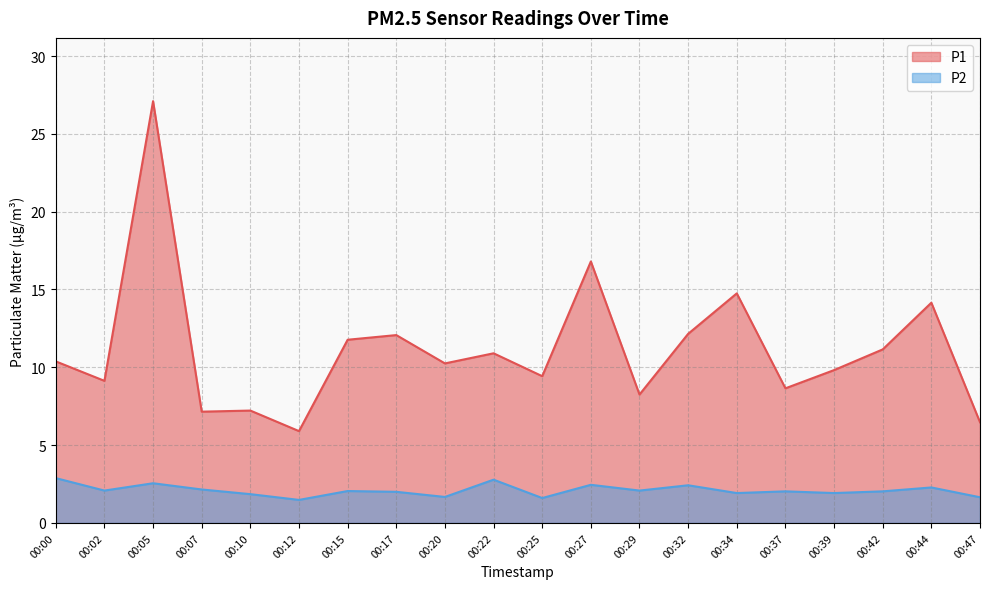

At which category does the chart reach its peak across all series?

00:05